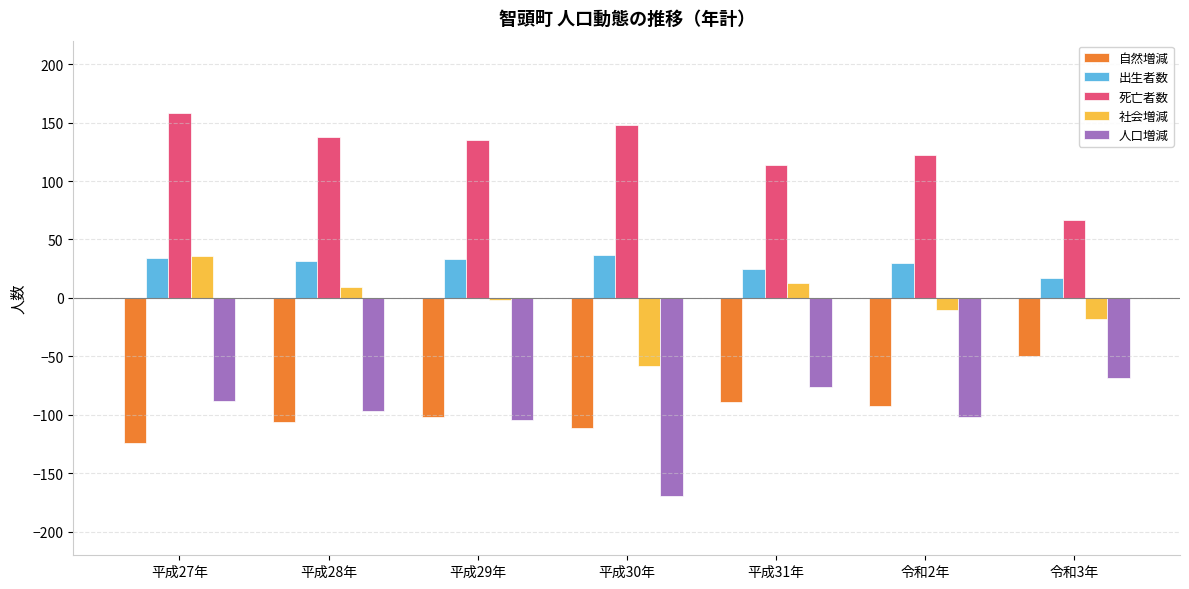

At which category does the chart reach its minimum across all series?

平成30年